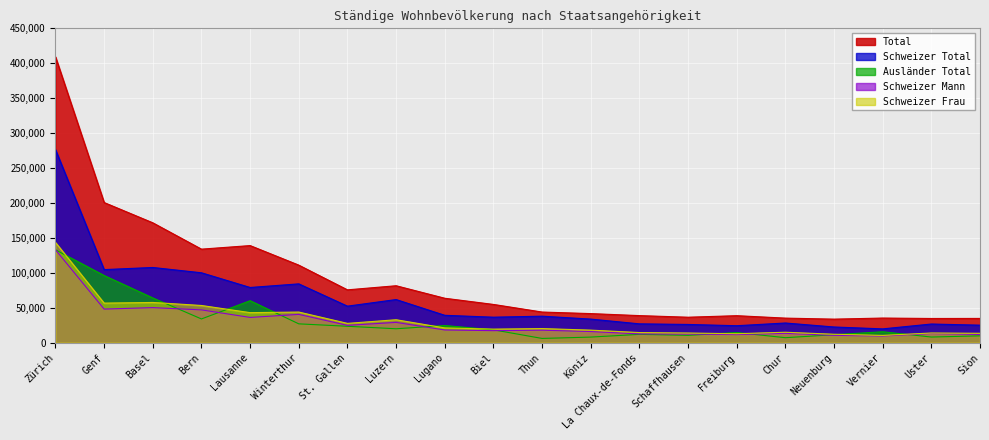

What are all the series names shown in the legend?

Total, Schweizer Total, Ausländer Total, Schweizer Mann, Schweizer Frau